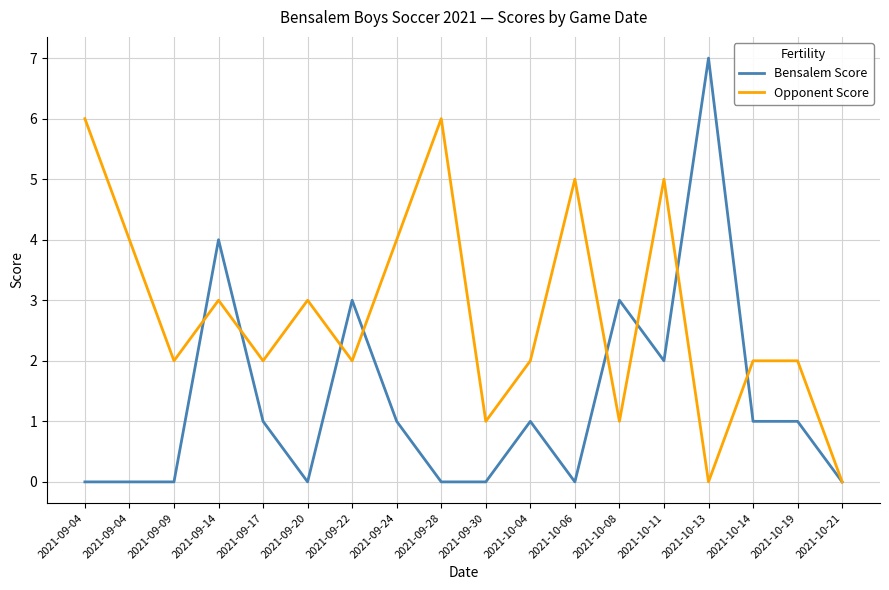

Does the chart have visible grid lines?

Yes